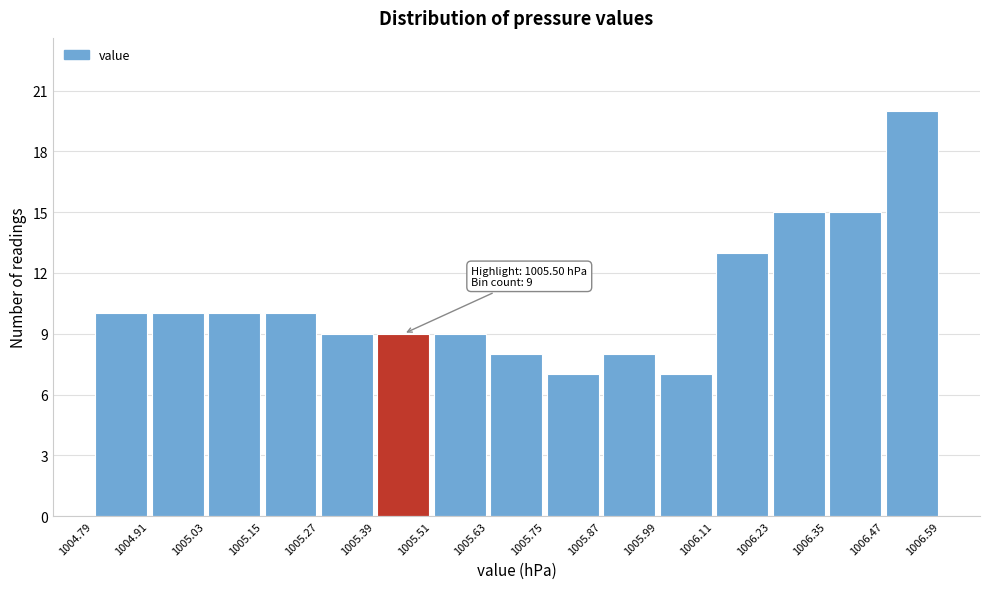

Over which range of the x-axis is the bar tallest?

1006.47 to 1006.59